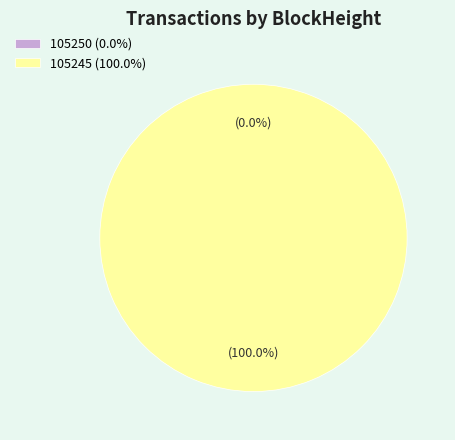

Is it true that 105245 is 100% of the pie?

True